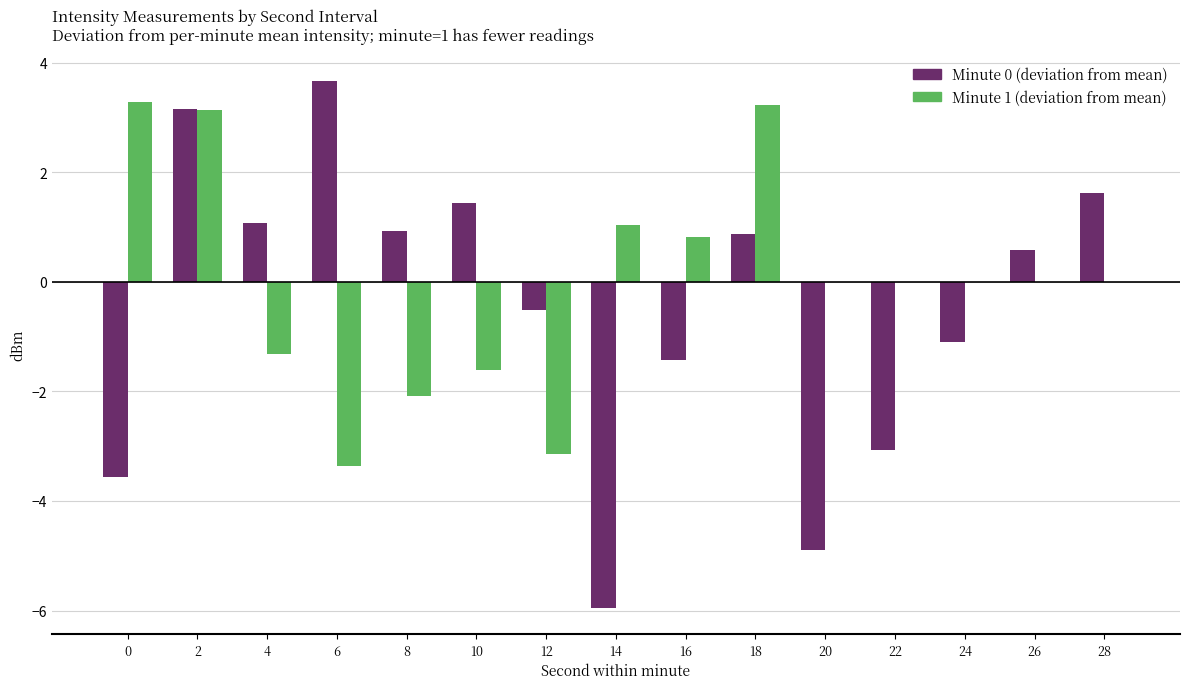

Which series has the widest spread of values?

Minute 0 (deviation from mean)